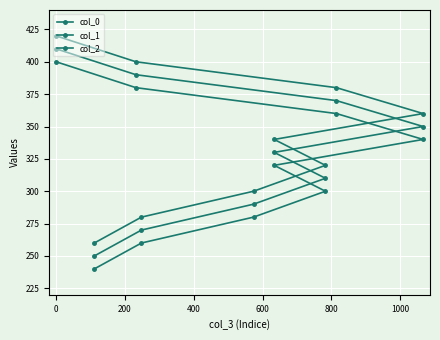

What is the sum of all col_0 values?

2880